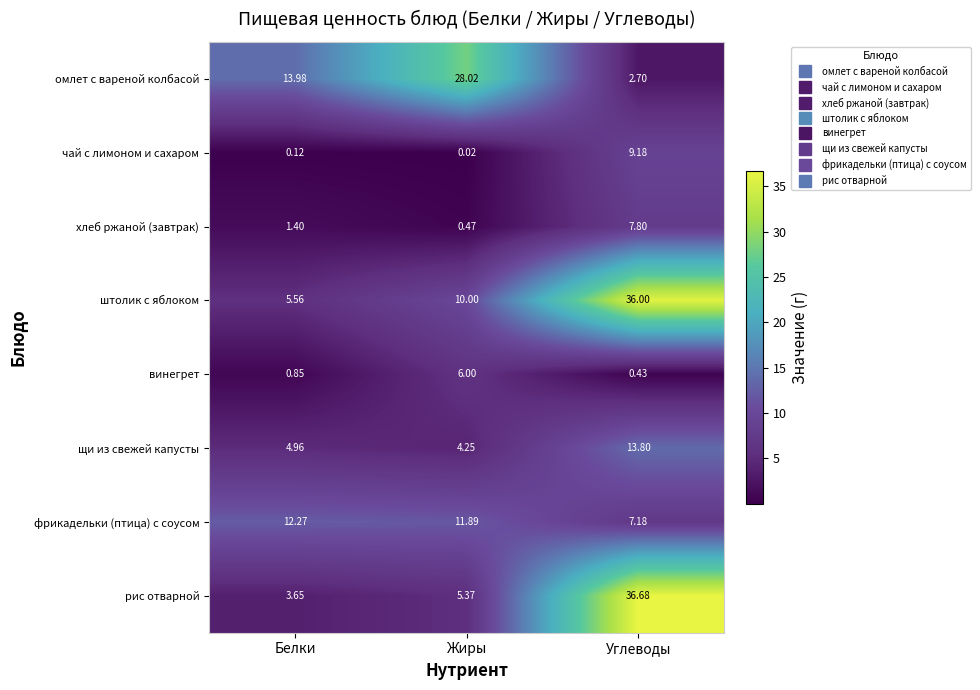

At which category does the chart reach its peak across all series?

Углеводы